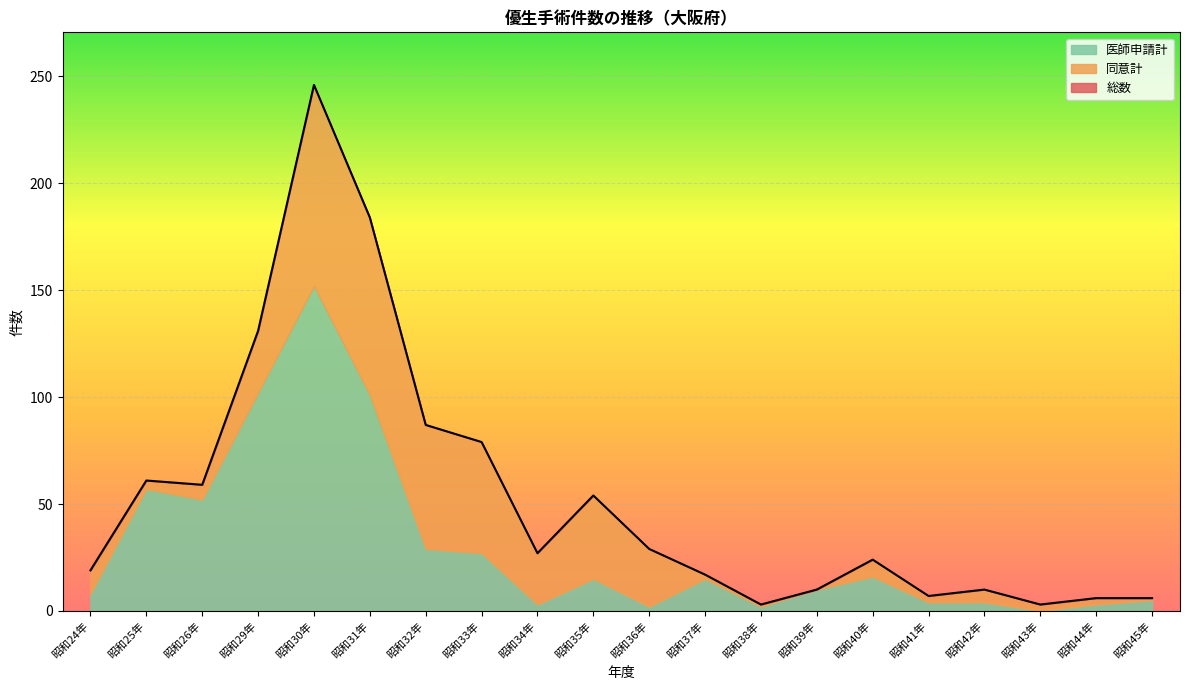

True or false: 総数 and 医師申請計 cross at least once.

False